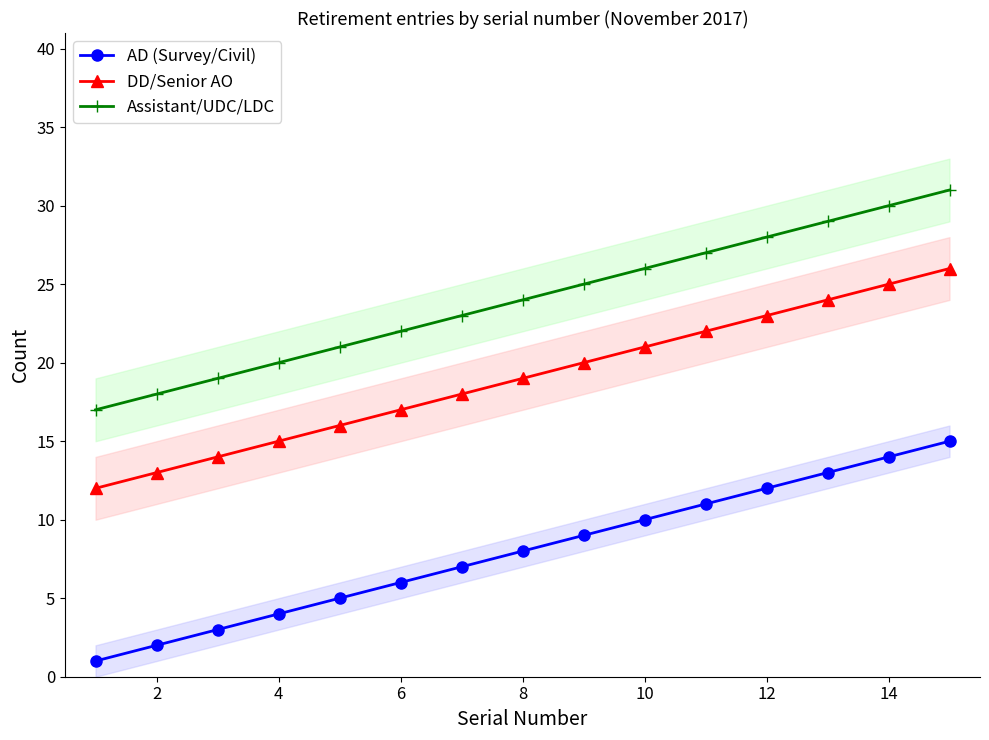

What is the highest value of the AD (Survey/Civil) series?

15